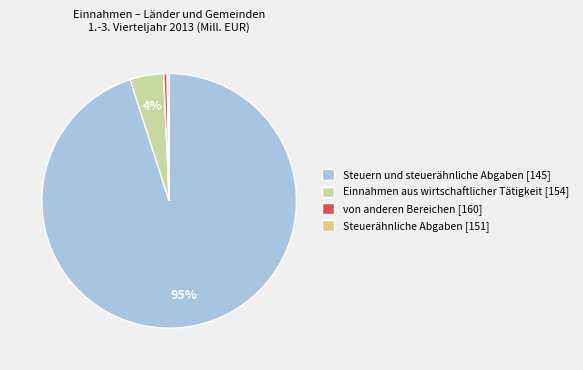

Combined, do von anderen Bereichen [160] and Einnahmen aus wirtschaftlicher Tätigkeit [154] account for over 50%?

No